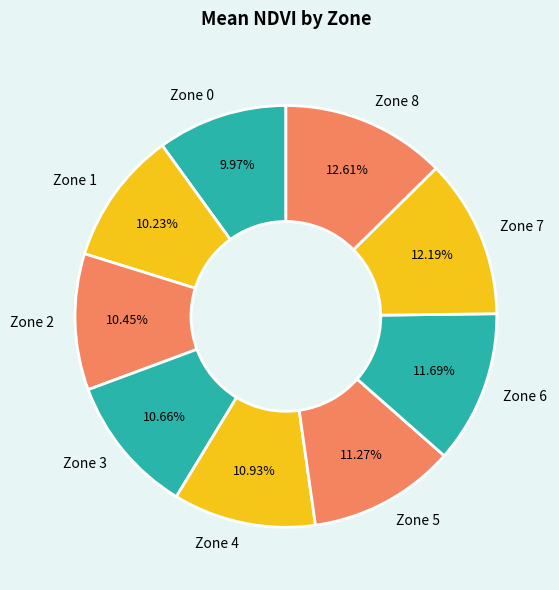

Is the sum of Zone 8 and Zone 5 greater than half?

No